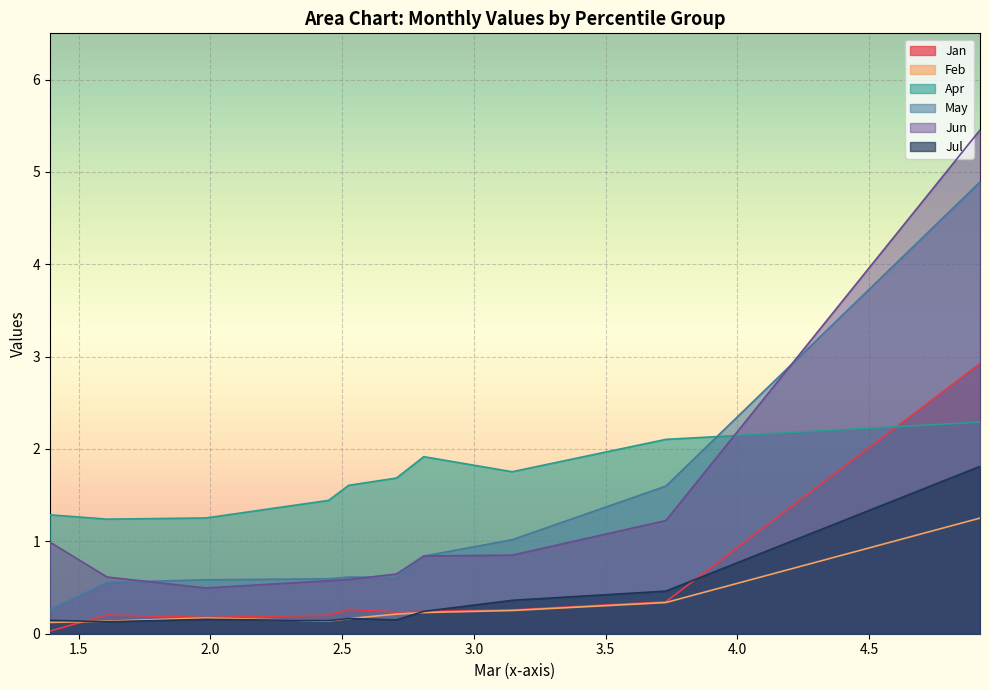

Is the value of Feb at pct85 greater than the value of Jan at pct35?

No